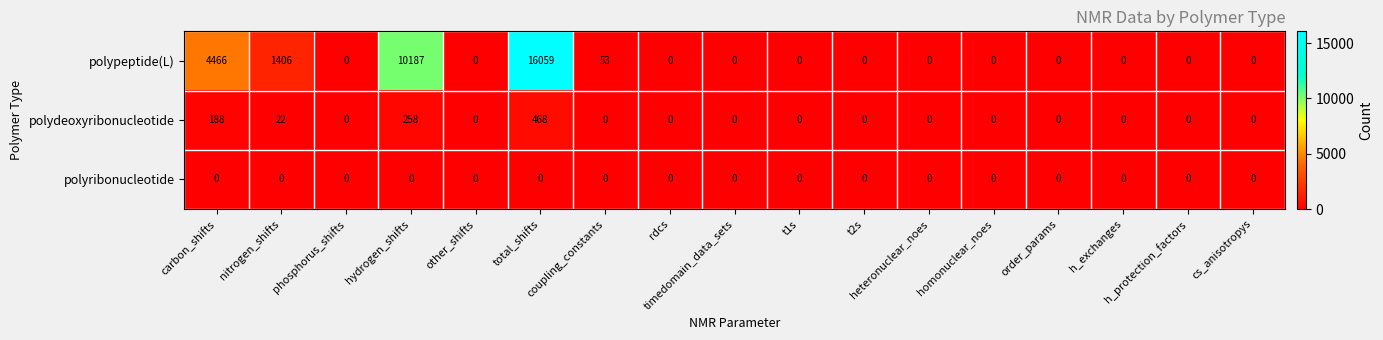

What is the sum of all polypeptide(L) values?

32171